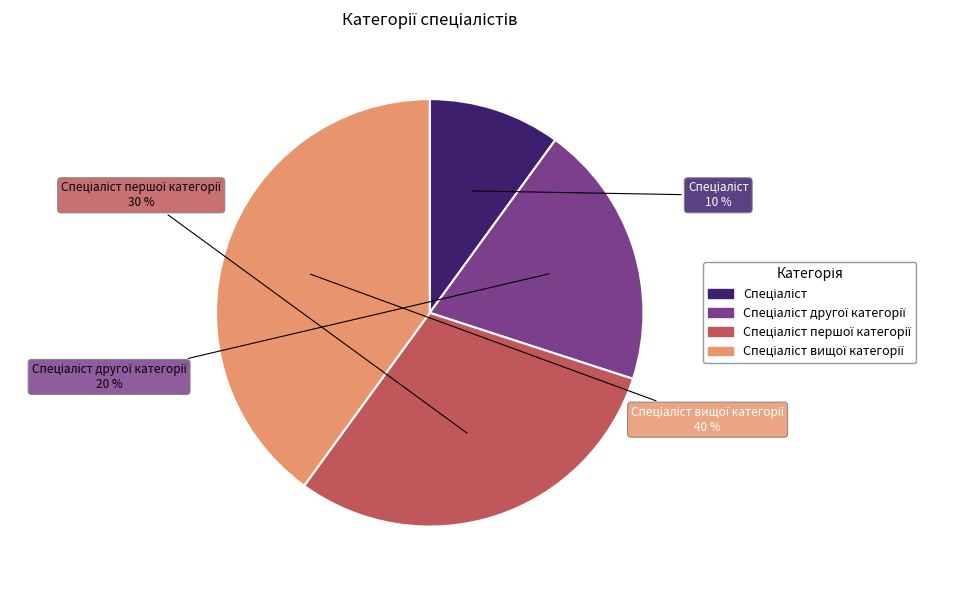

Is there a majority slice in this chart?

No